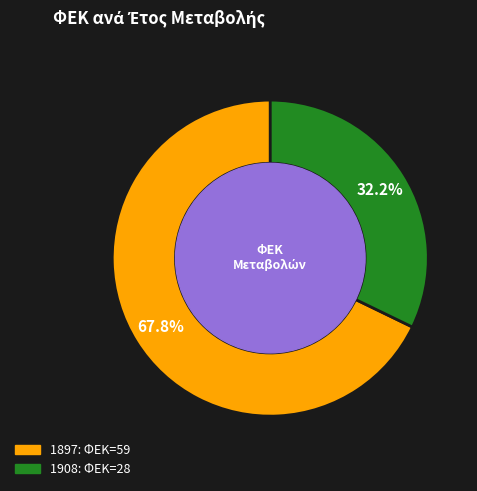

How many slices are in this pie chart?

2